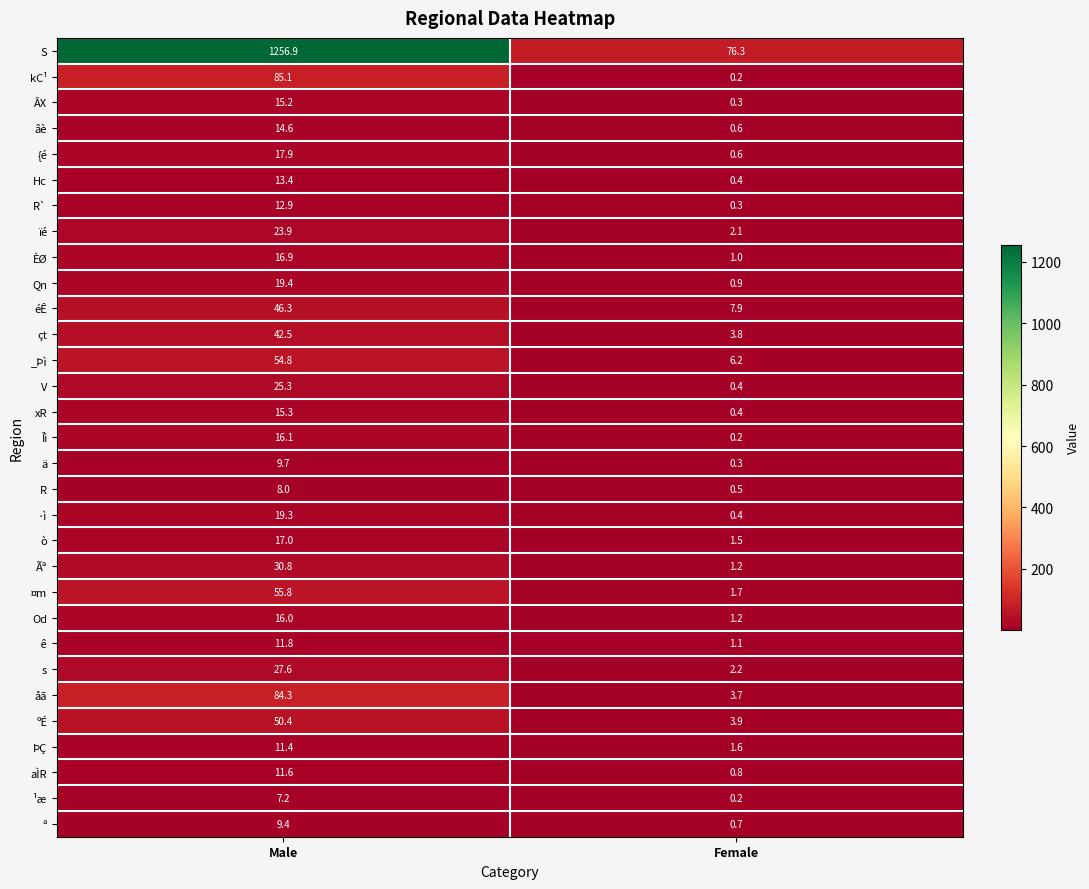

What is the average value of the ïé series?

13.0